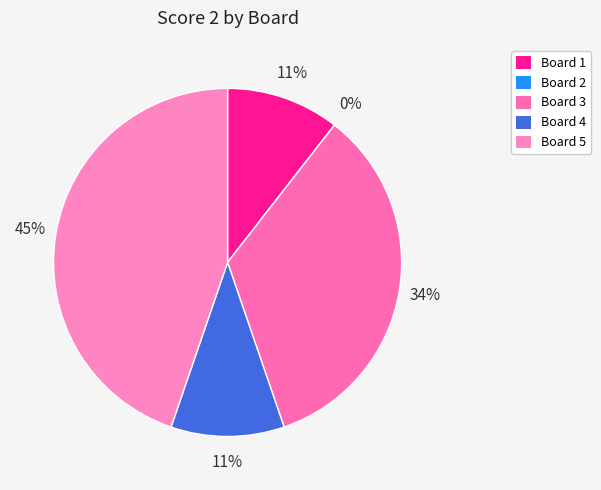

Is it true that Board 1 is 24% of the pie?

False